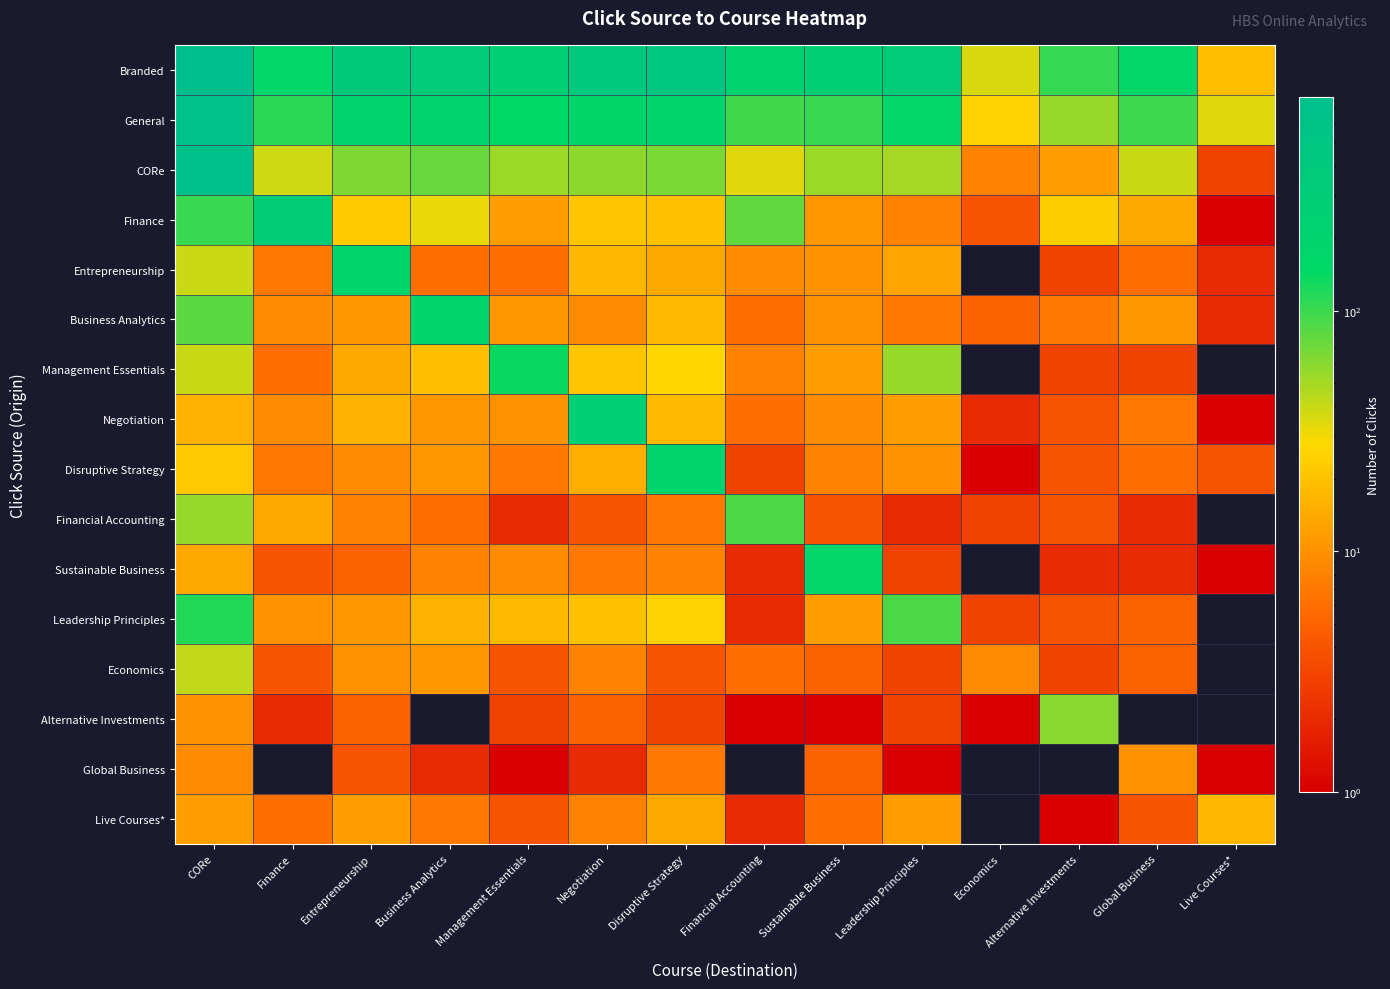

List the series in order of their peak value, lowest first.

Global Business, Live Courses*, Economics, Alternative Investments, Financial Accounting, Leadership Principles, Management Essentials, Sustainable Business, Entrepreneurship, Disruptive Strategy, Business Analytics, Negotiation, Finance, General, CORe, Branded